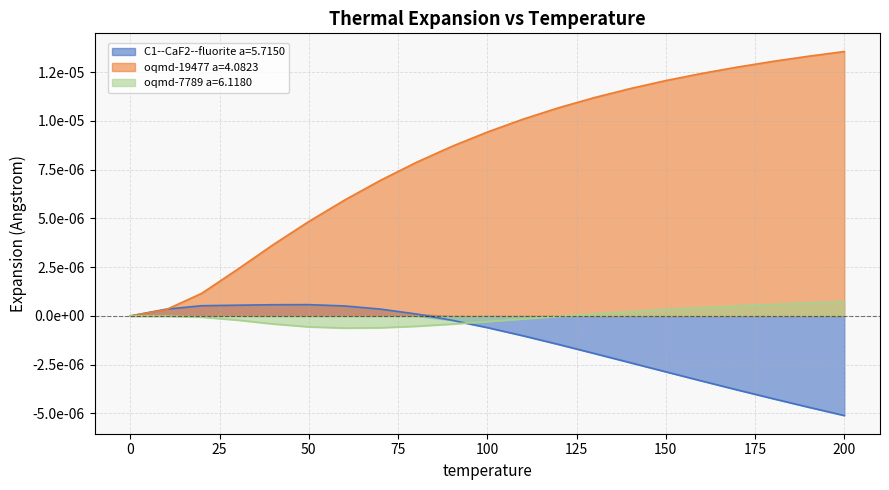

What position from the left is 200.0?

21